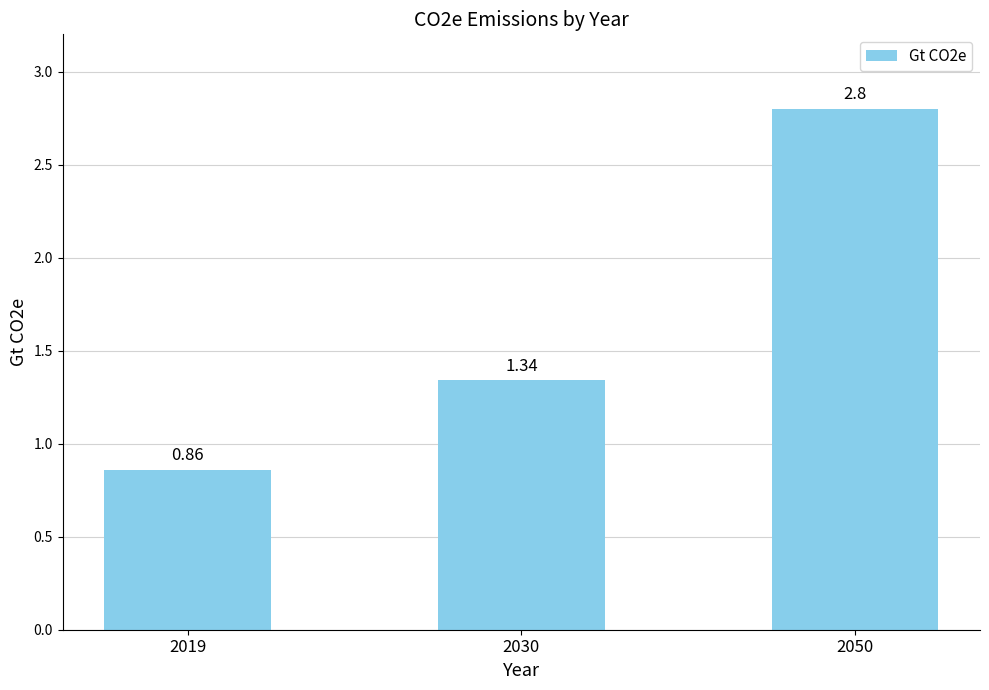

List the labels in order of value, largest first.

2050, 2030, 2019